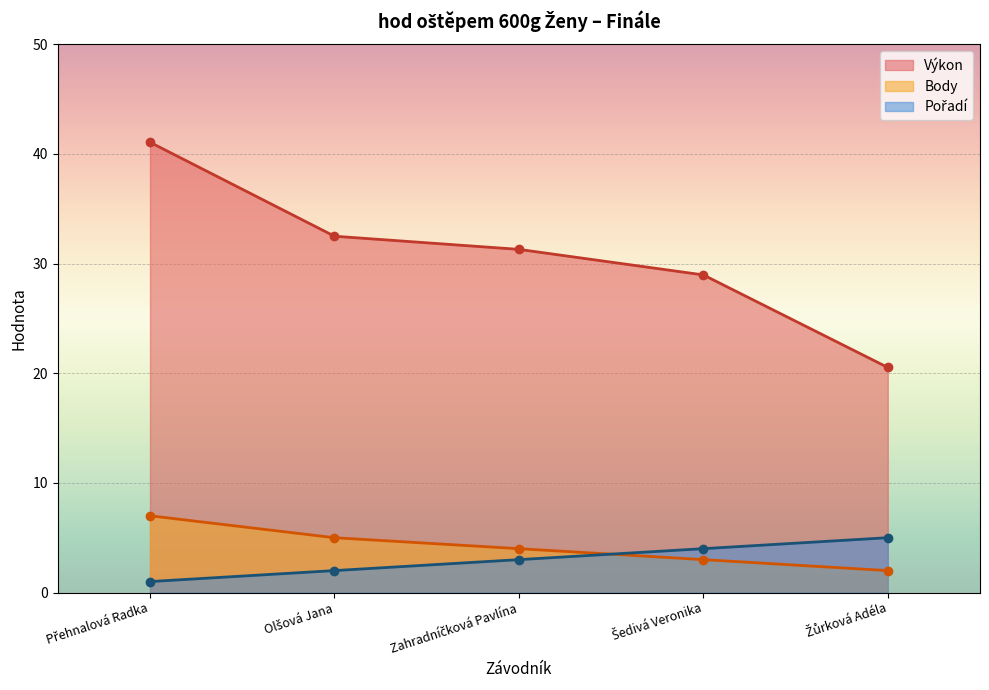

What is the total value across all series at Žůrková Adéla?

27.5